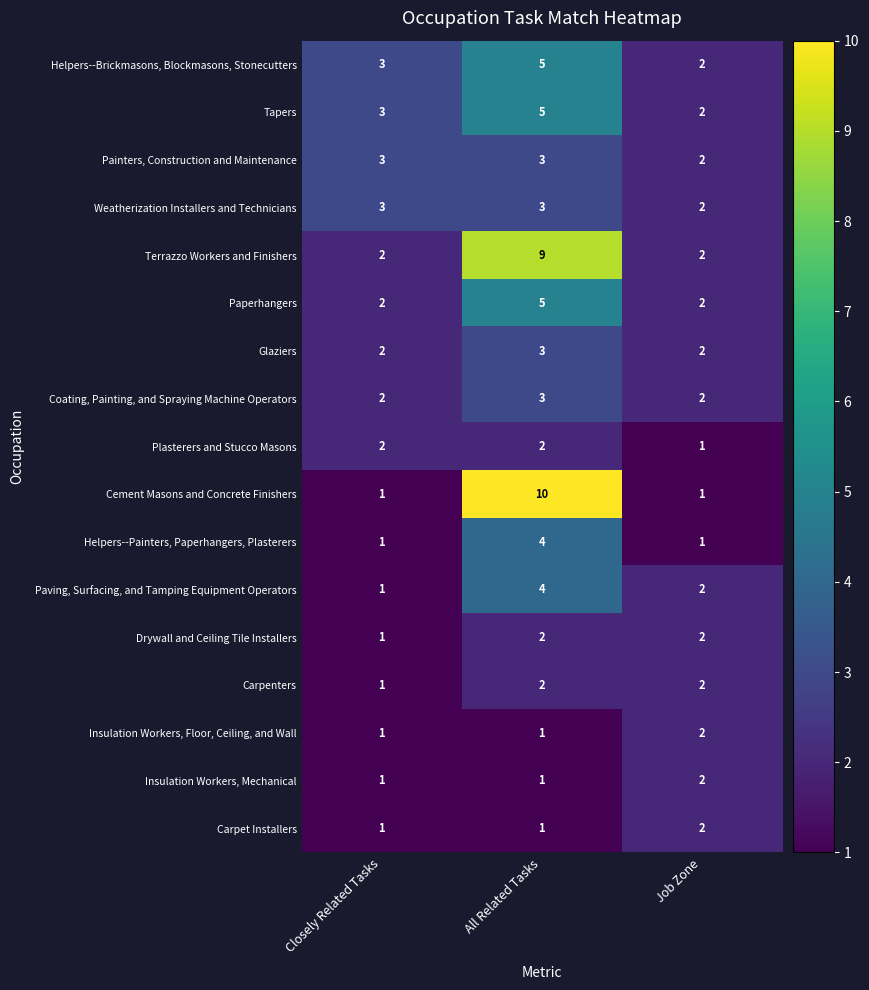

What is the total value across all series at All Related Tasks?

63